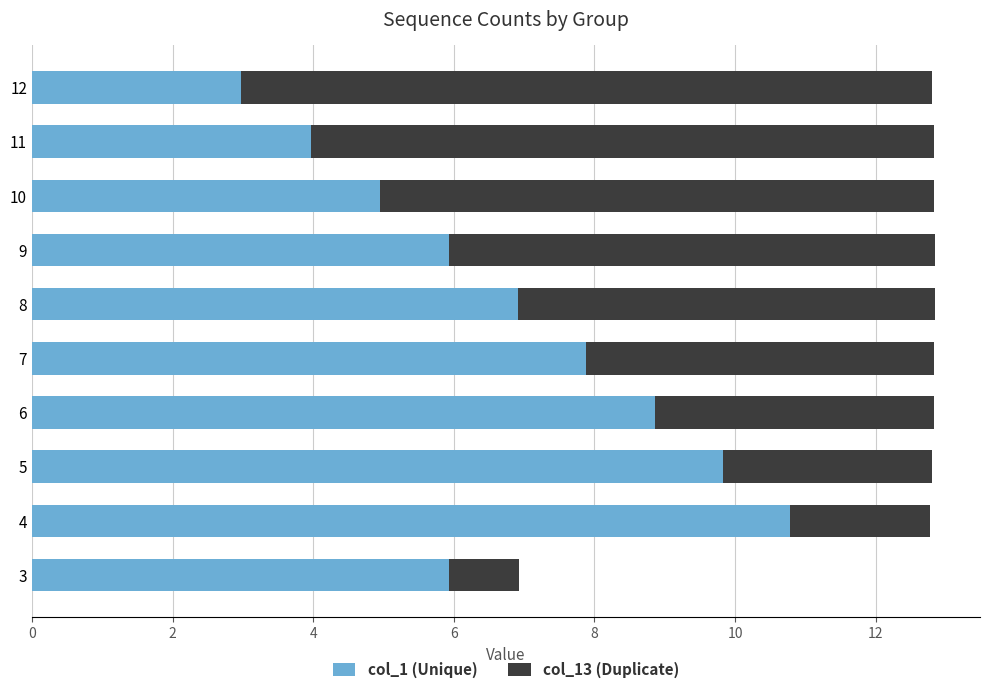

What is the average value of the col_1 (Unique) series?

6.8